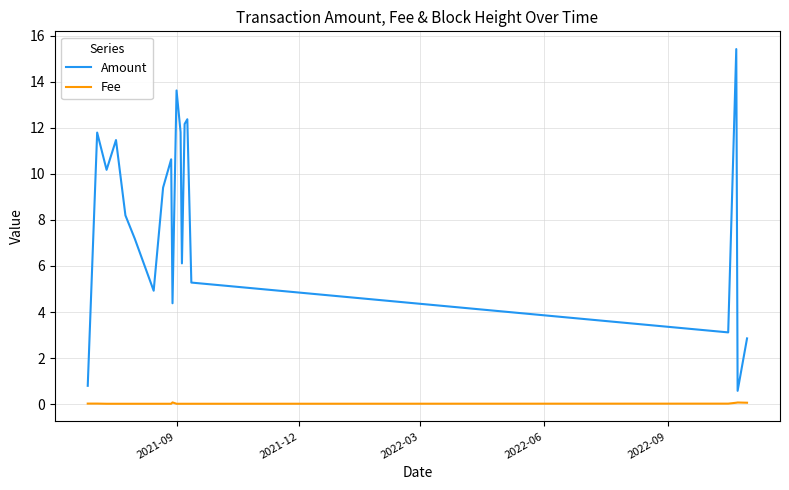

List the series in order of their overall mean, highest first.

Amount, Fee